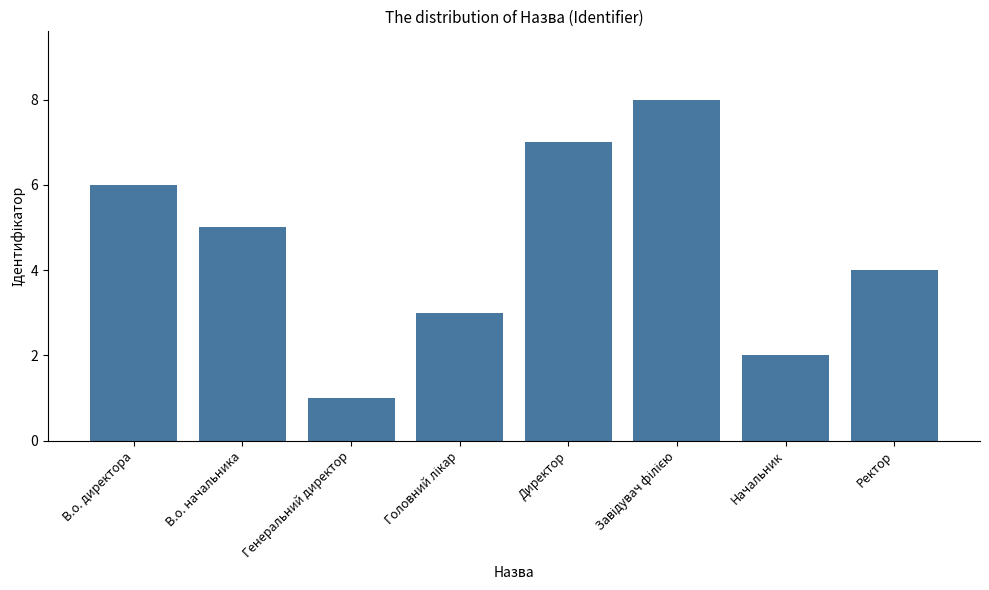

Which label corresponds to the smallest value in the chart?

Генеральний директор